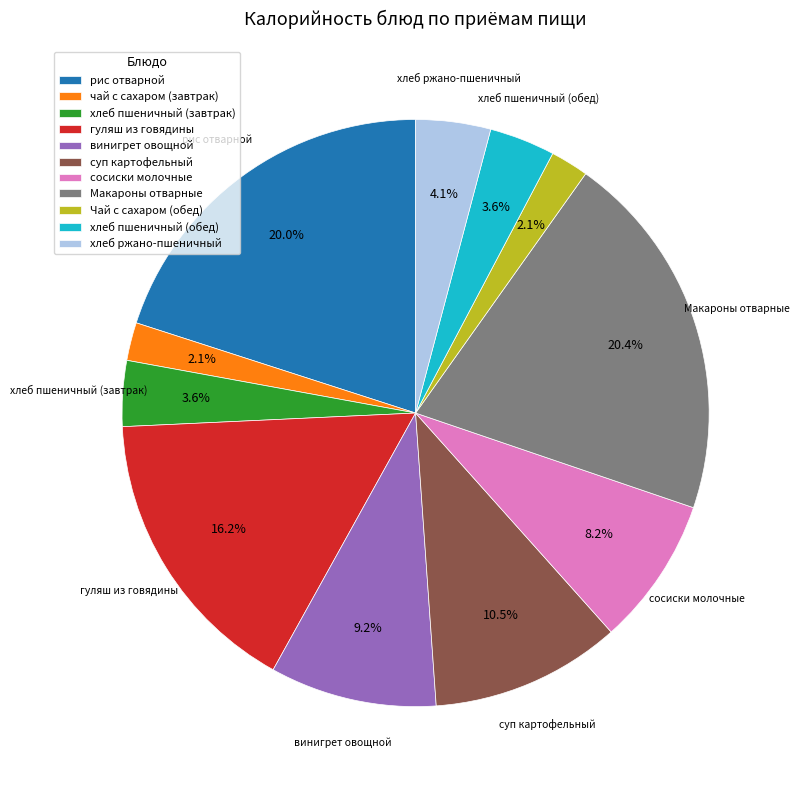

The гуляш из говядины slice represents 16% of the pie. True or false?

True